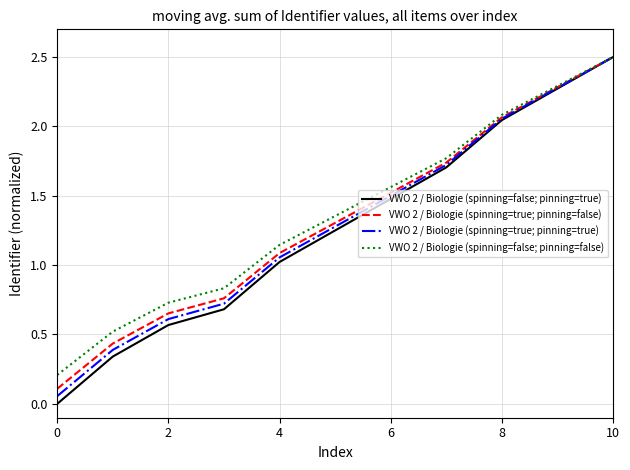

Which series has the largest range (max minus min)?

VWO 2 / Biologie (spinning=false; pinning=true)